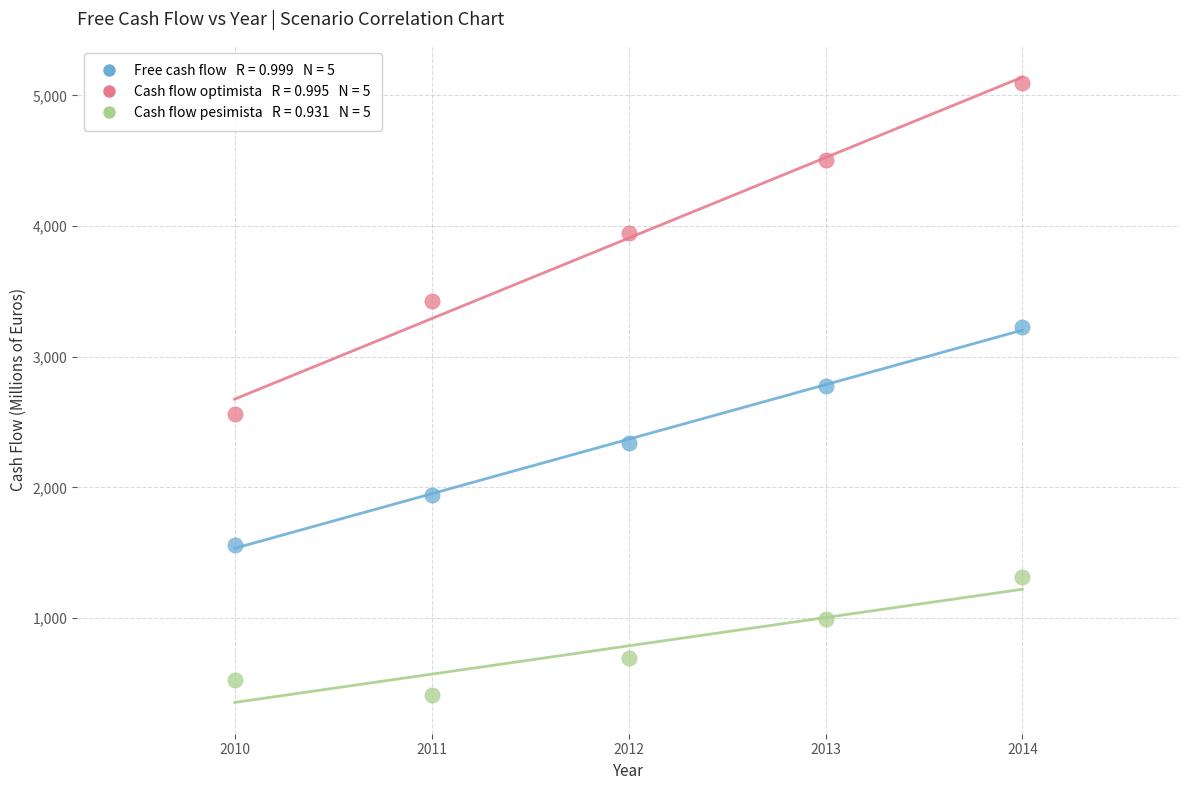

Across all data points, what is the range of X values (max minus min)?

4.0